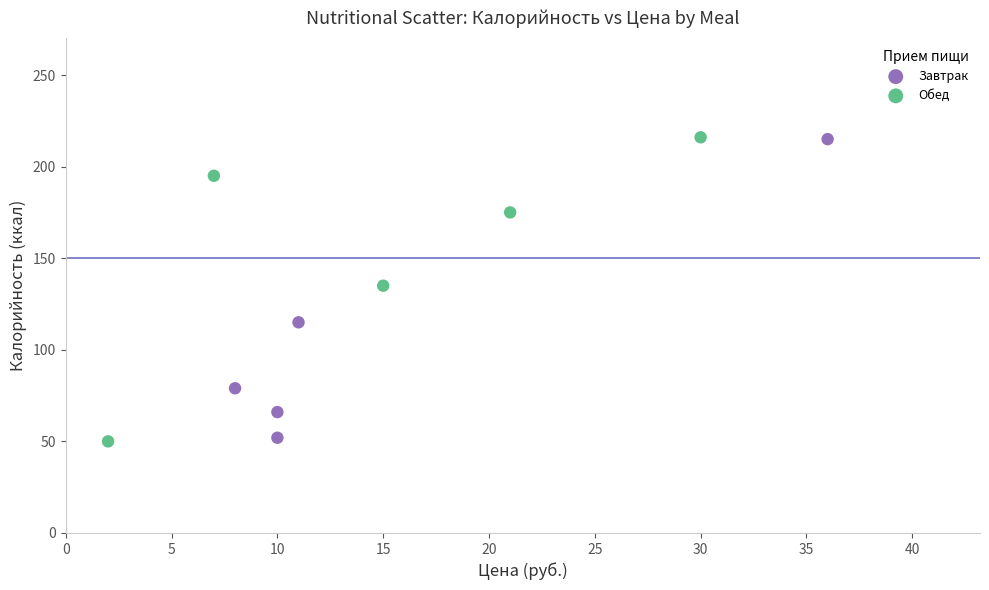

What are all the series names shown in the legend?

Завтрак, Обед